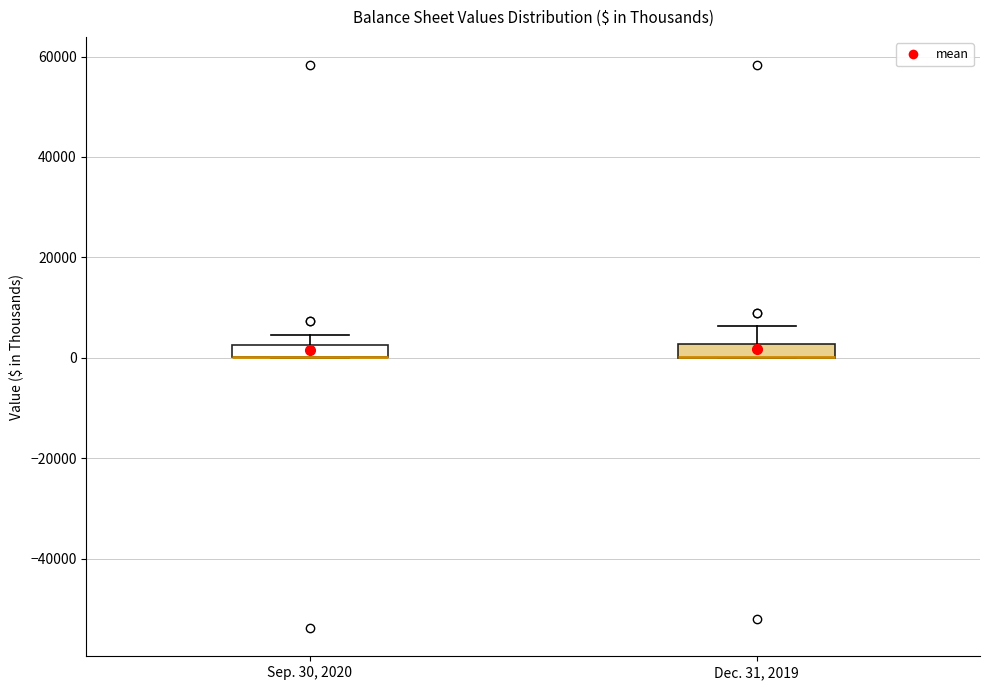

Where does the upper whisker of the box for Dec. 31, 2019 end on the y-axis? The values are not printed on the chart, so give them approximately, as read against the axis.

6000